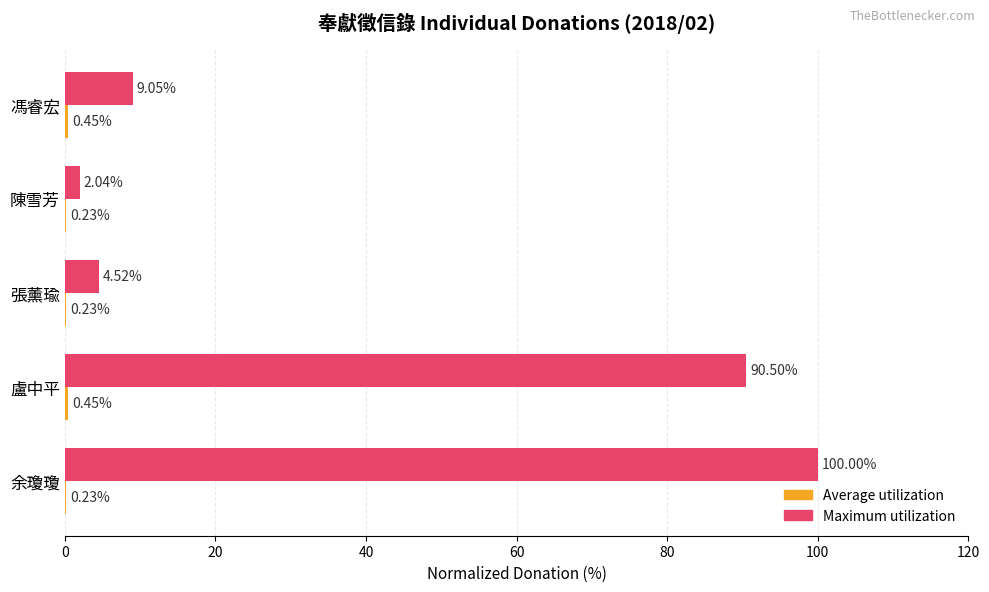

What is the sum of the Maximum utilization values at 陳雪芳 and 張薰瑜?

6.6